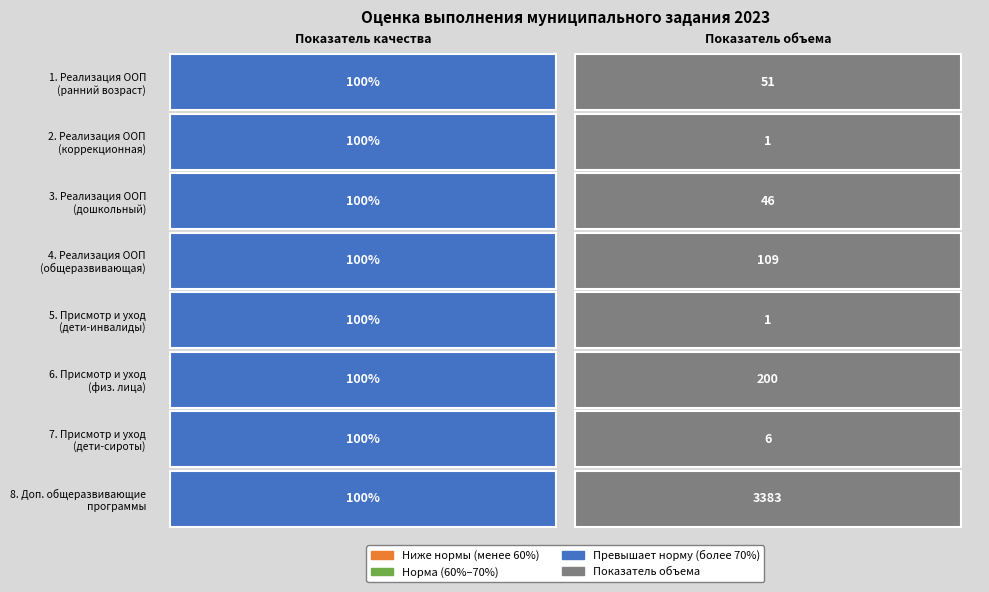

True or false: Услуга 4 has a value of 109 at Показатель объема.

True